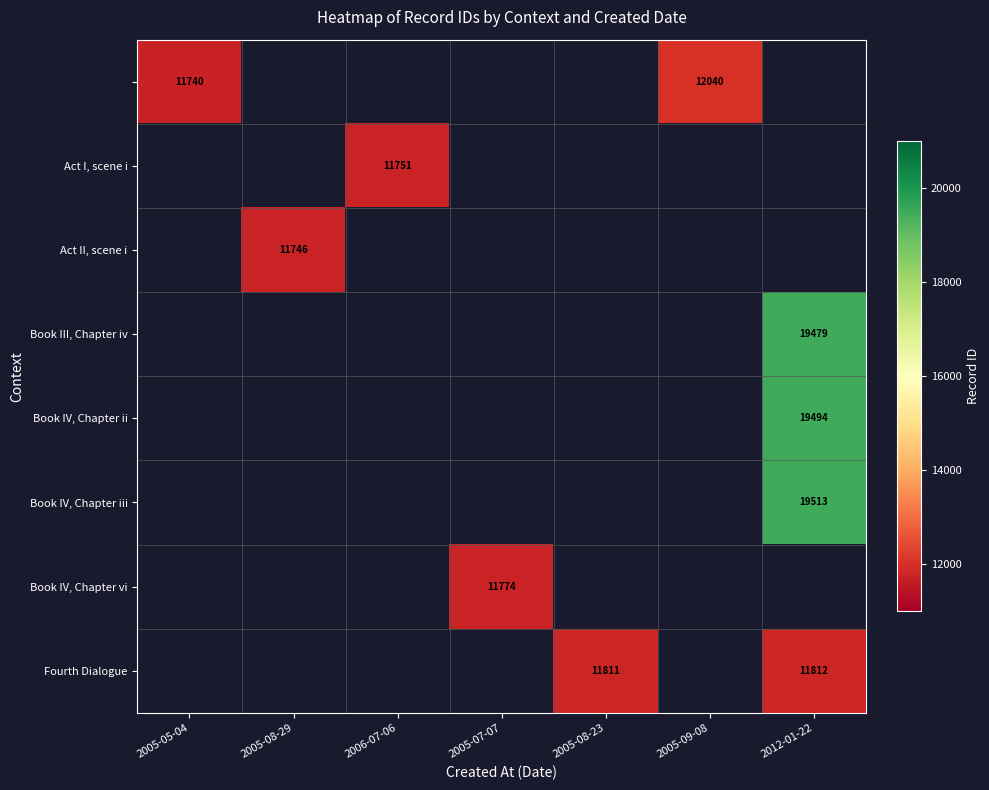

The Act I, scene i series shows 11751 at 2006-07-06. True or false?

True